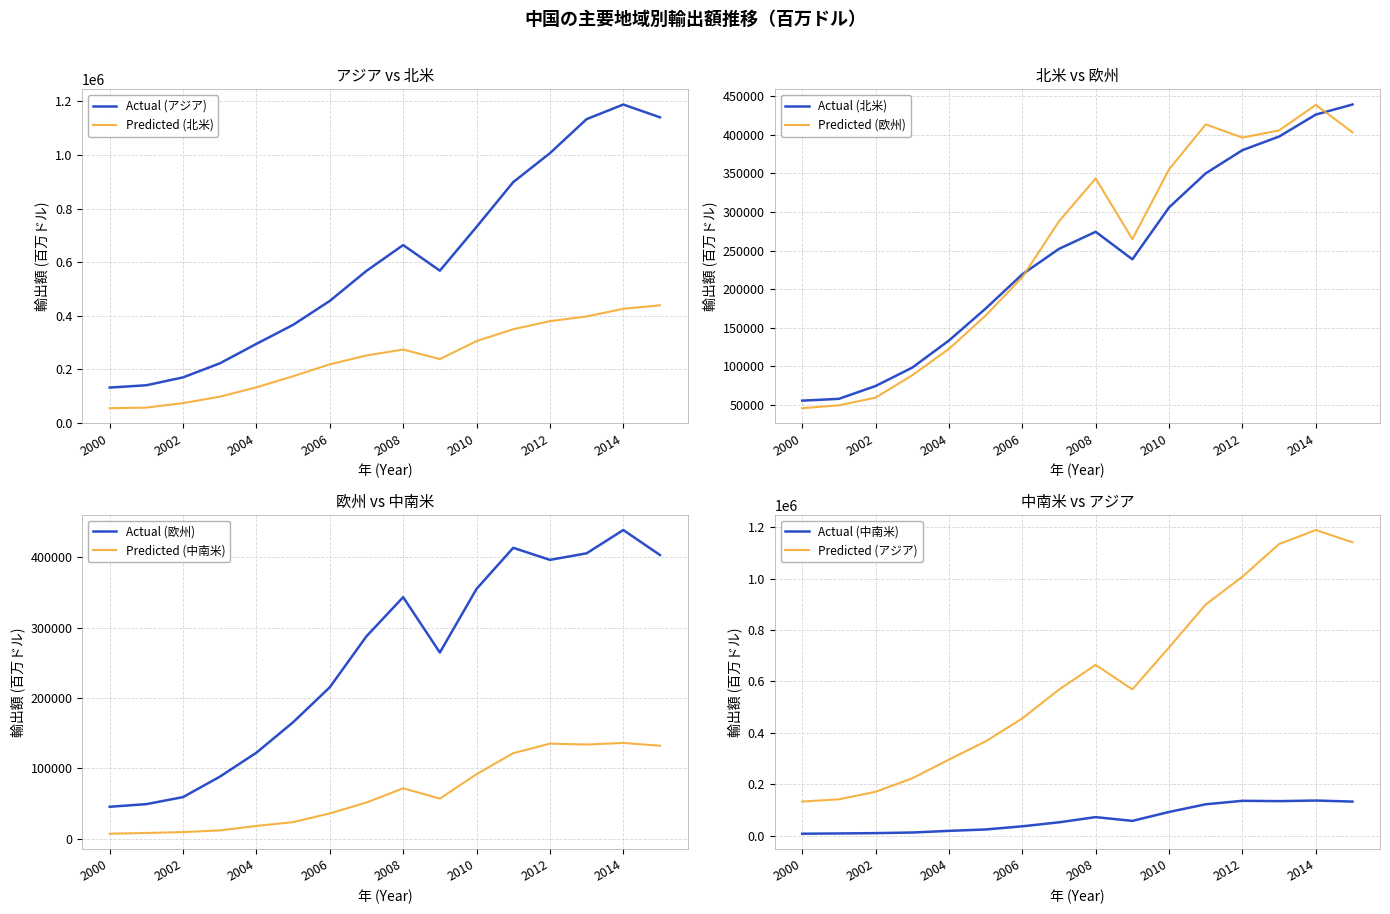

Which series changed the most between 2011 and 2012?

アジア